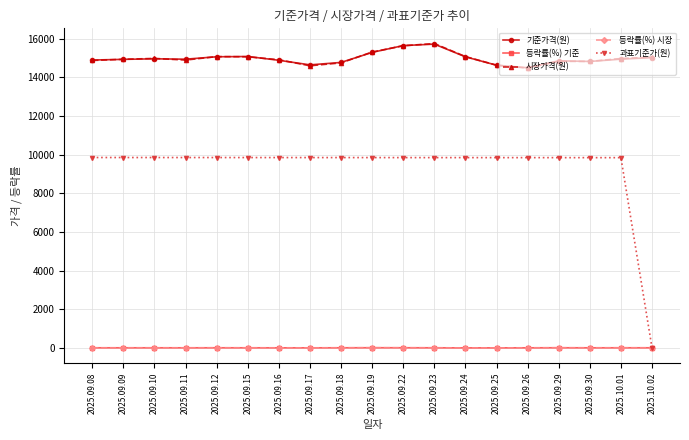

Is the value of 기준가격(원) at 2025.09.26 greater than the value of 등락률(%) 기준 at 2025.09.18?

Yes